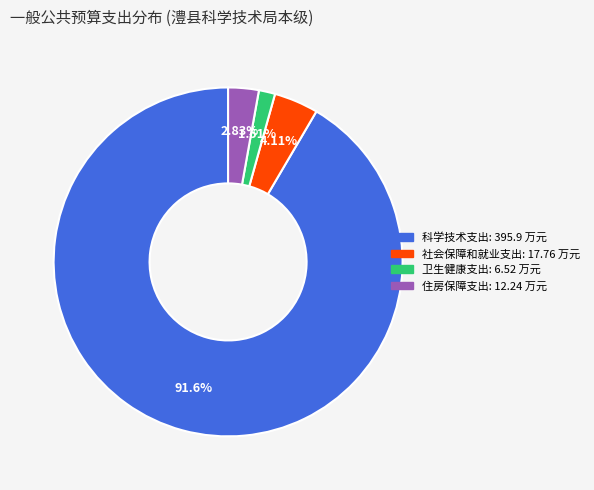

What percentage is the 住房保障支出 slice, to the nearest percent?

3%